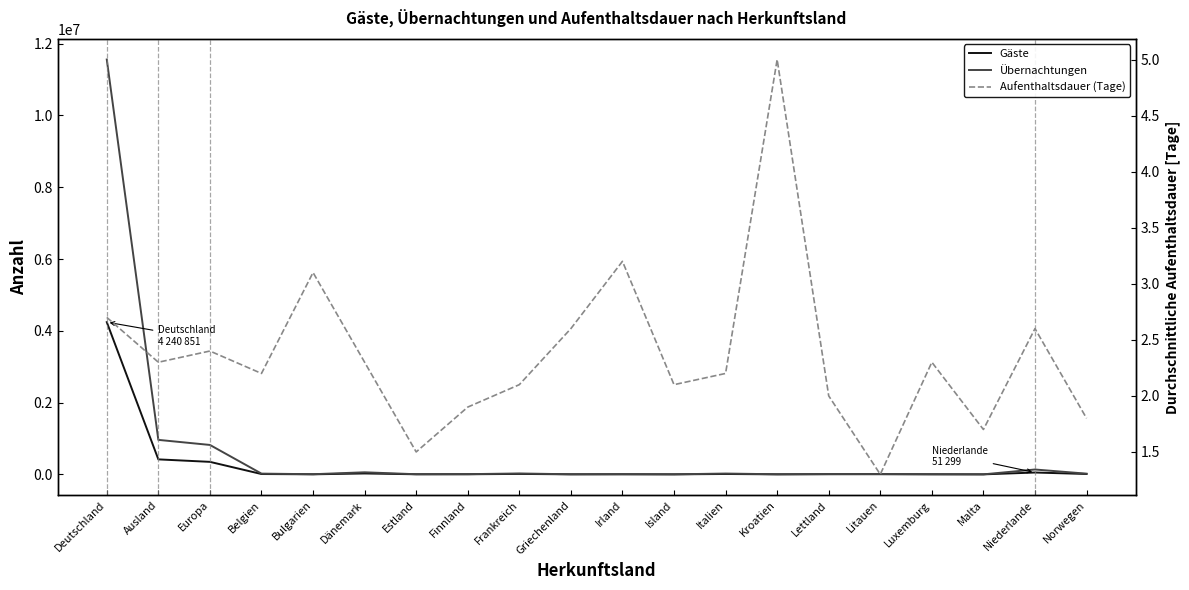

What is the label of the 10th point from the left?

Griechenland